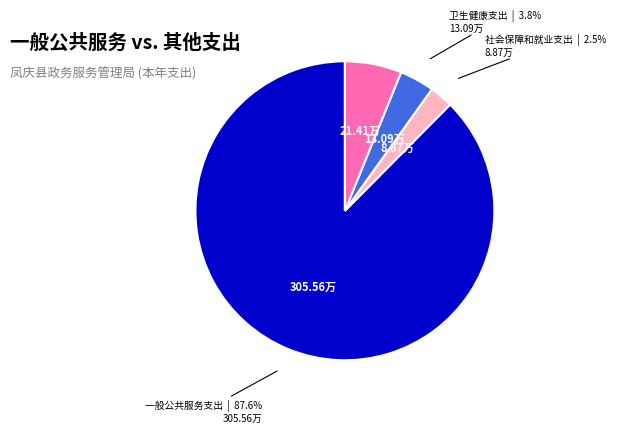

Is there any slice that represents more than half of the pie?

Yes